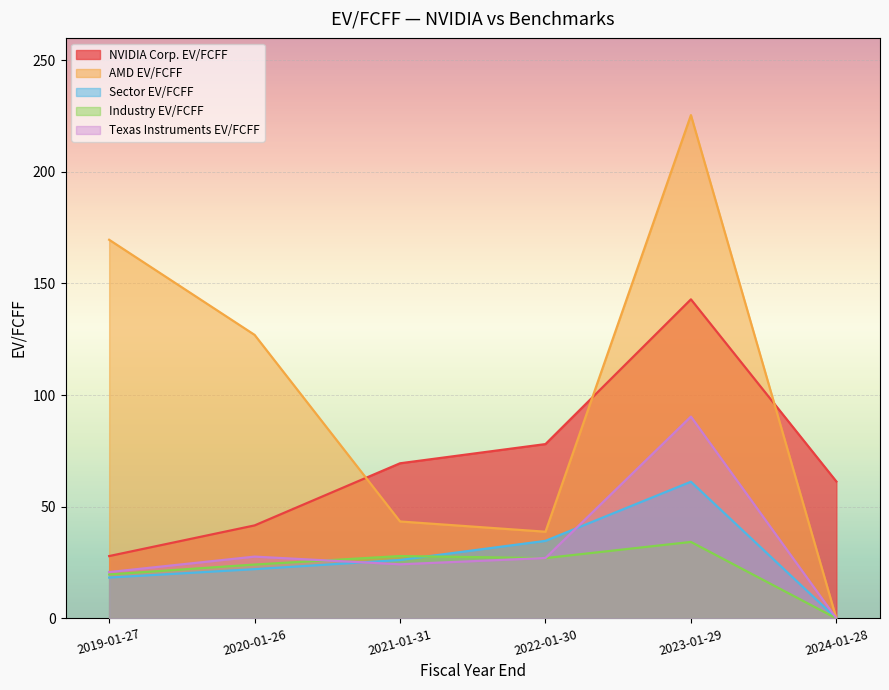

How many values in the Texas Instruments EV/FCFF series exceed 27?

3